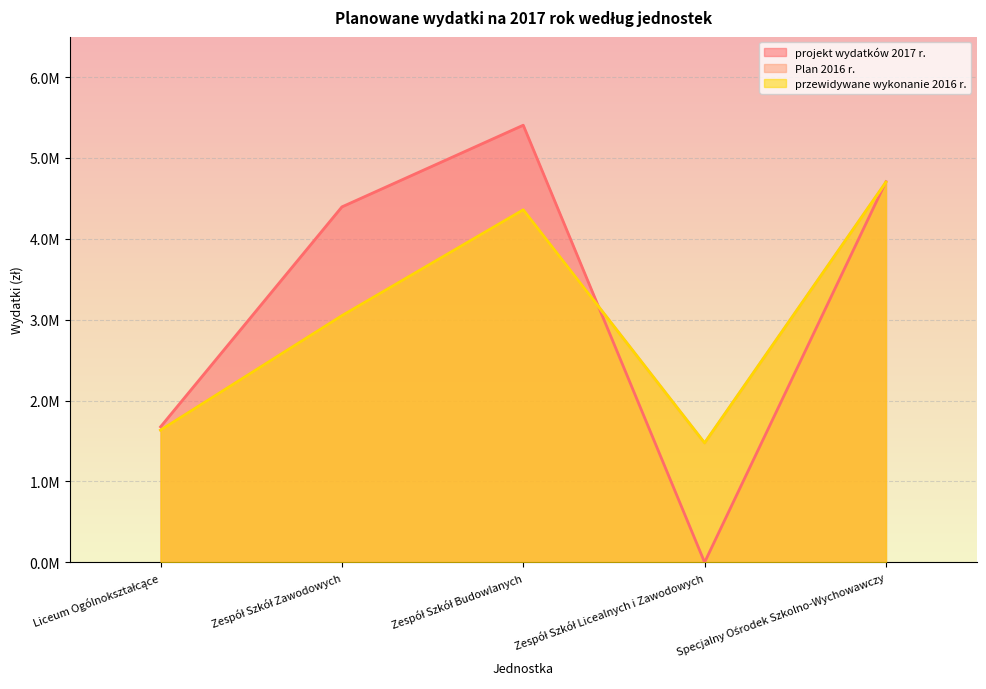

True or false: przewidywane wykonanie 2016 r. has more than 0 interior local peaks.

True